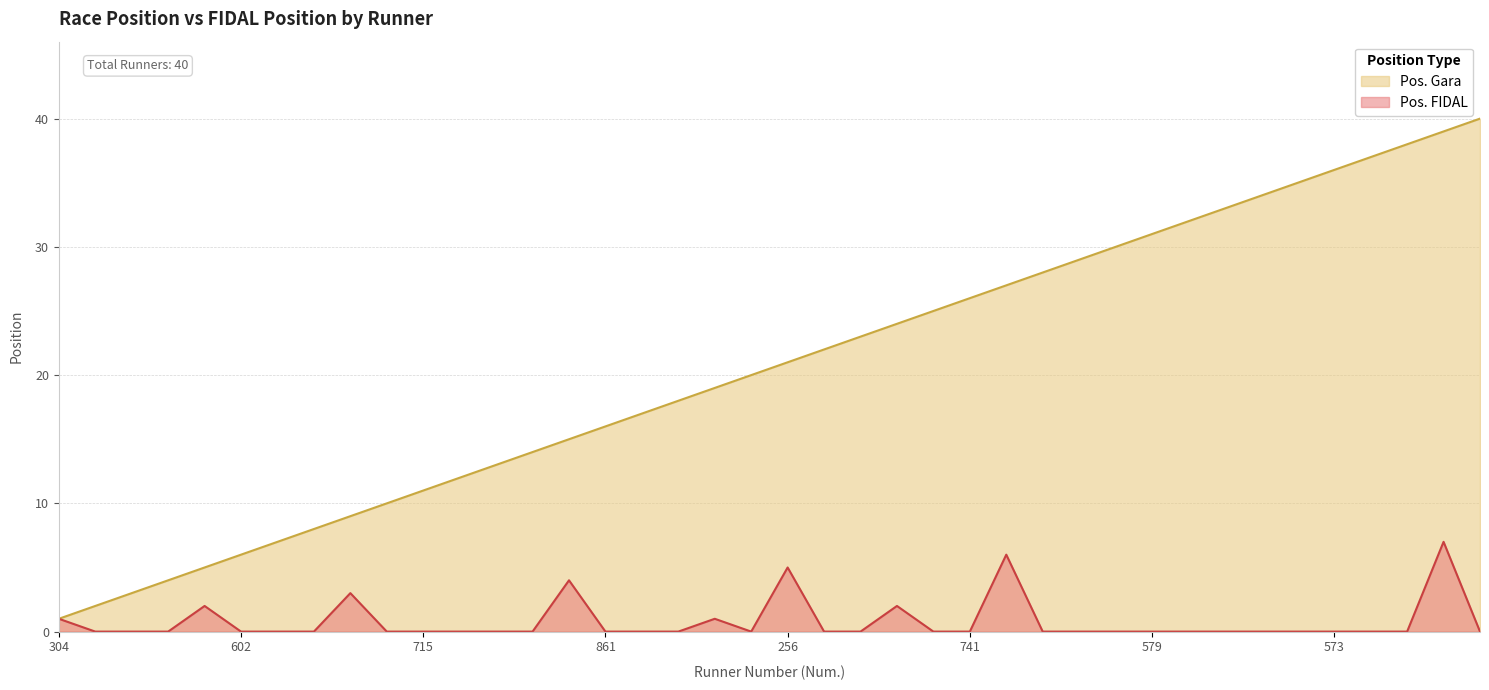

Which category has the lowest value in the Pos. Gara series?

304